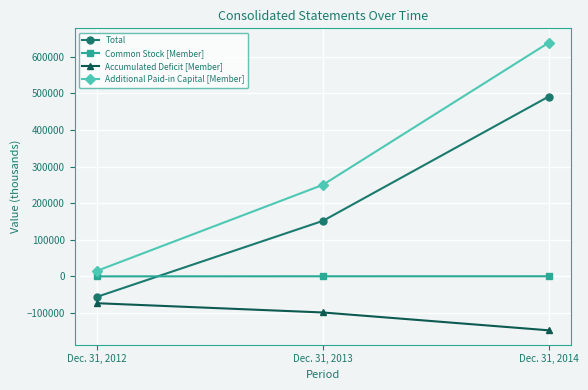

The value of Additional Paid-in Capital [Member] at Dec. 31, 2013 is 250103. True or false?

True